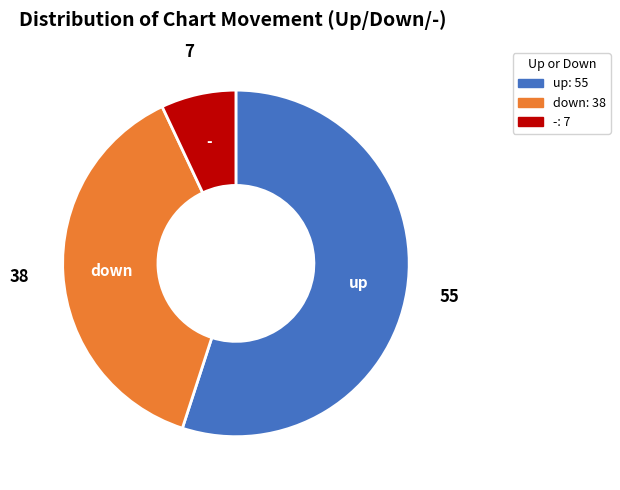

Do down and - together represent more than half of the pie?

No